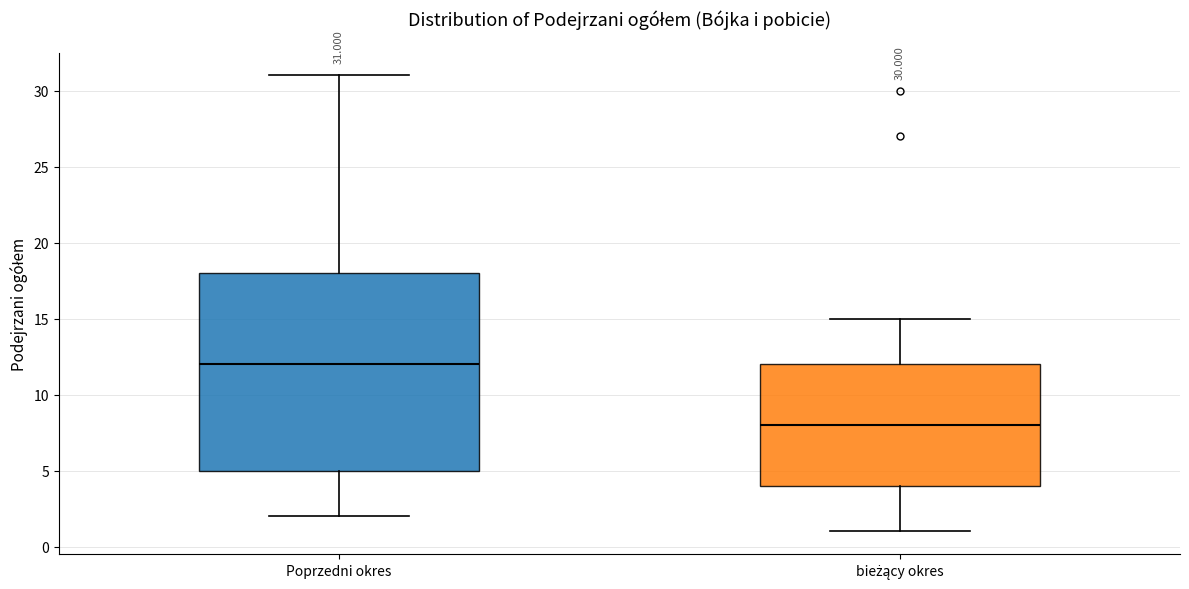

Which box's median line is the highest?

Poprzedni okres